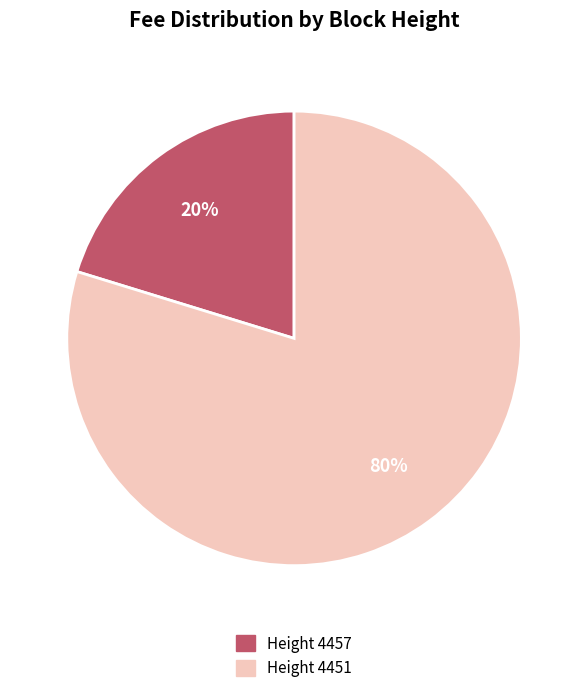

To the nearest percent, what is the average slice percentage?

50%